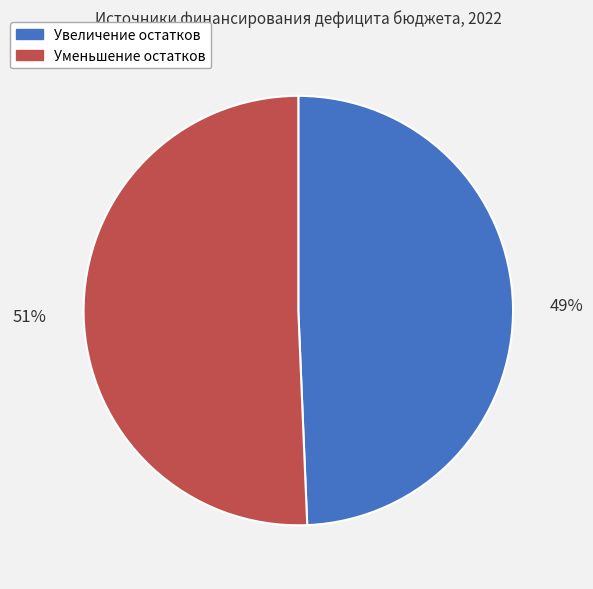

Approximately how many times larger is the value at Уменьшение остатков compared to Увеличение остатков?

1.0